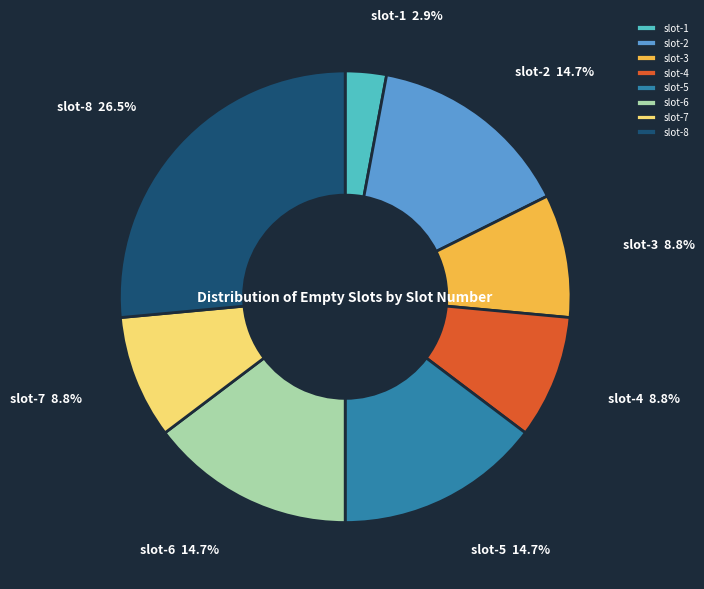

What is the total percentage of slot-2 and slot-6?

29.4%